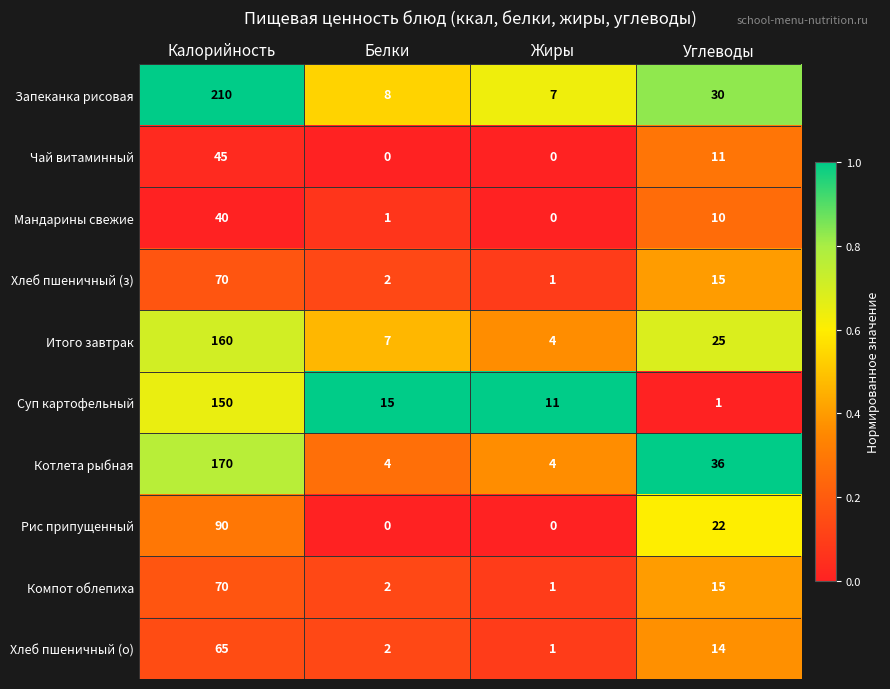

At which category is the sum across all series the highest?

Калорийность